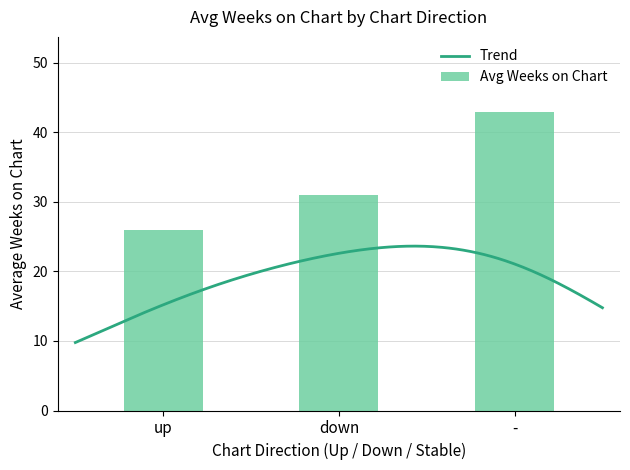

What value does the down series have at down?

31.0